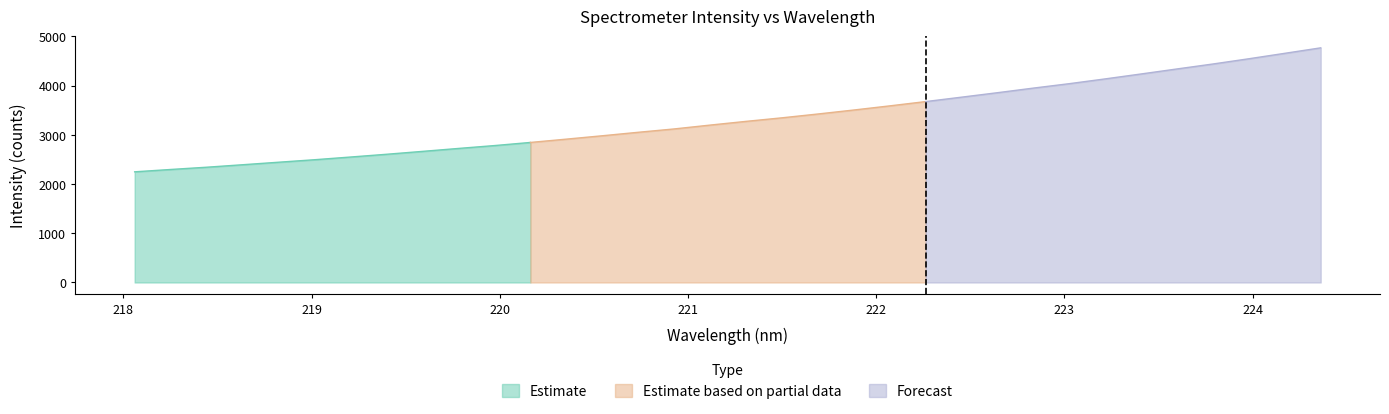

True or false: Estimate and Forecast intersect in this chart.

False